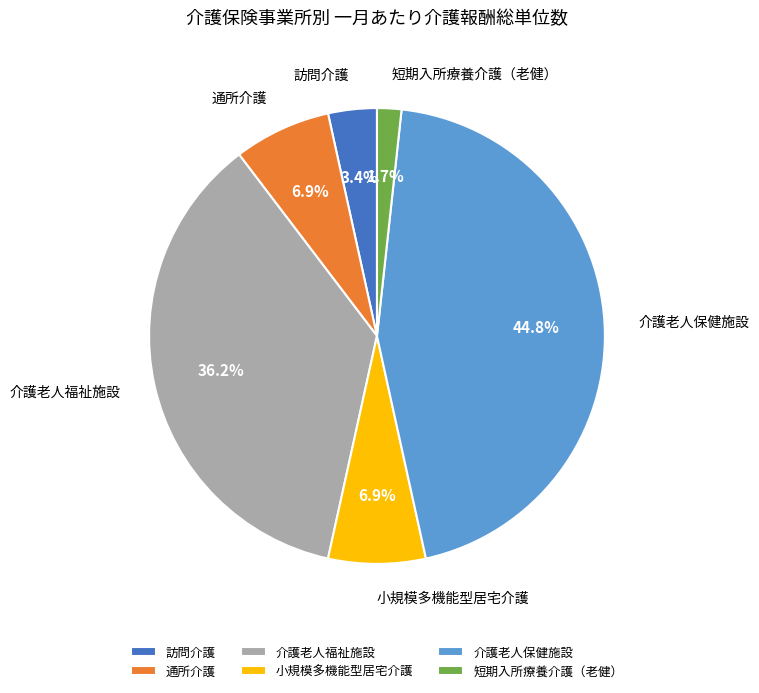

Count the number of slices in the pie.

6